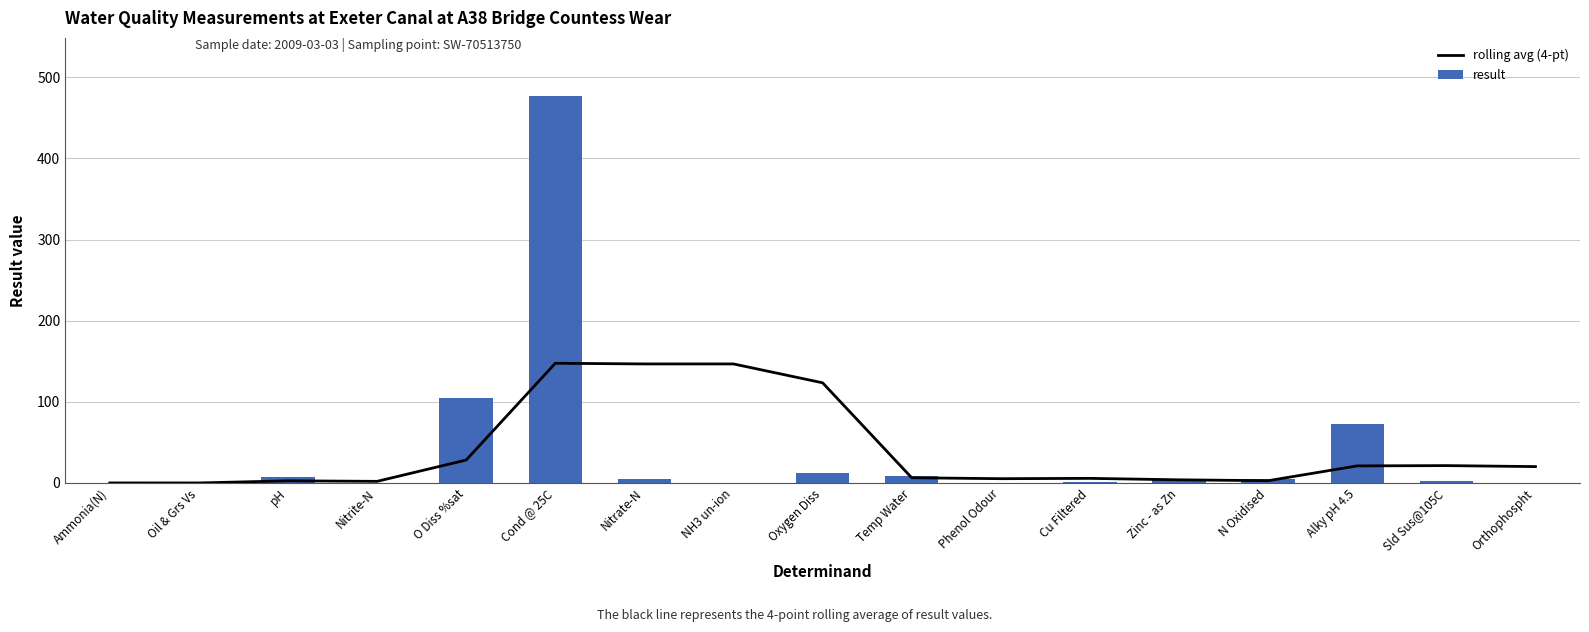

Rank the series by their average value, from highest to lowest.

result, rolling avg (4-pt)